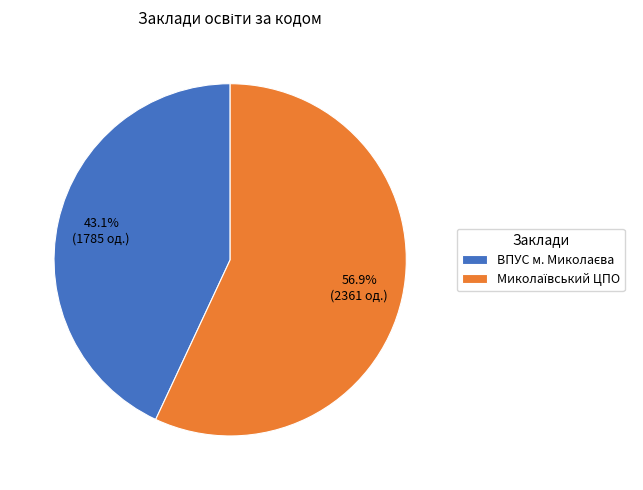

Does any single category account for the majority?

Yes